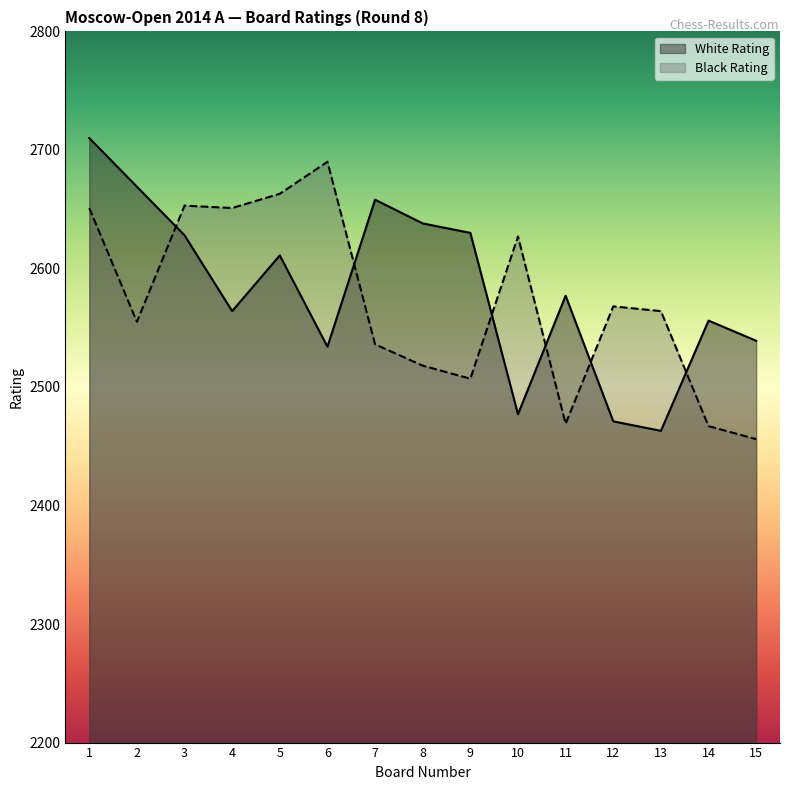

What is the difference between the second highest and minimum values in the White Rating series?

206